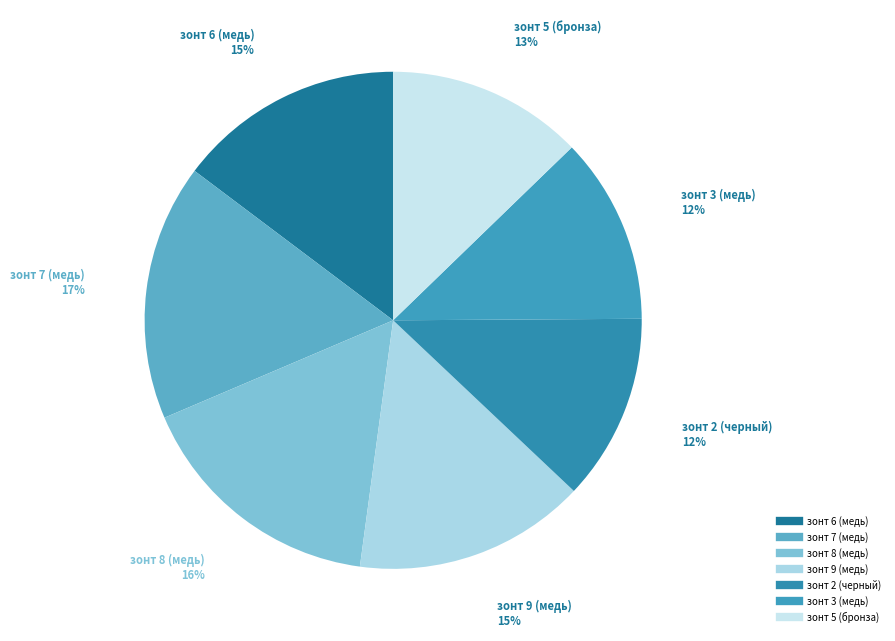

How many slices are in this pie chart?

7